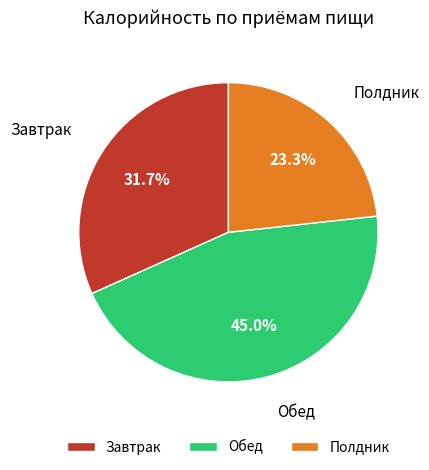

True or false: Обед accounts for 45% of the total.

True